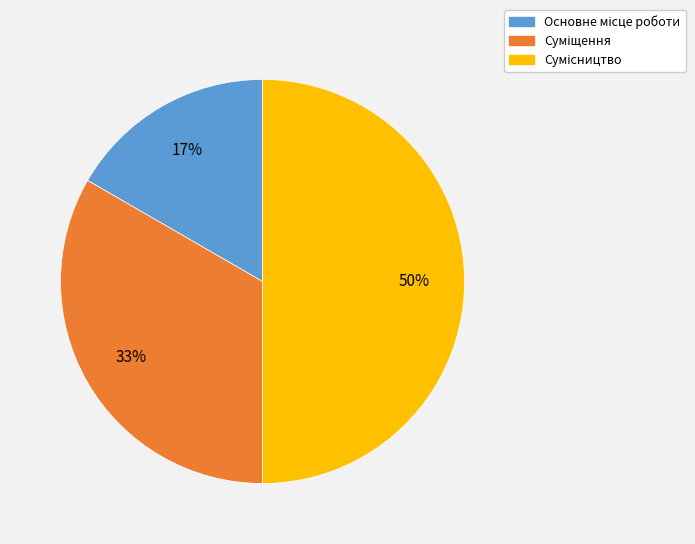

To the nearest percent, what is the average slice percentage?

33%